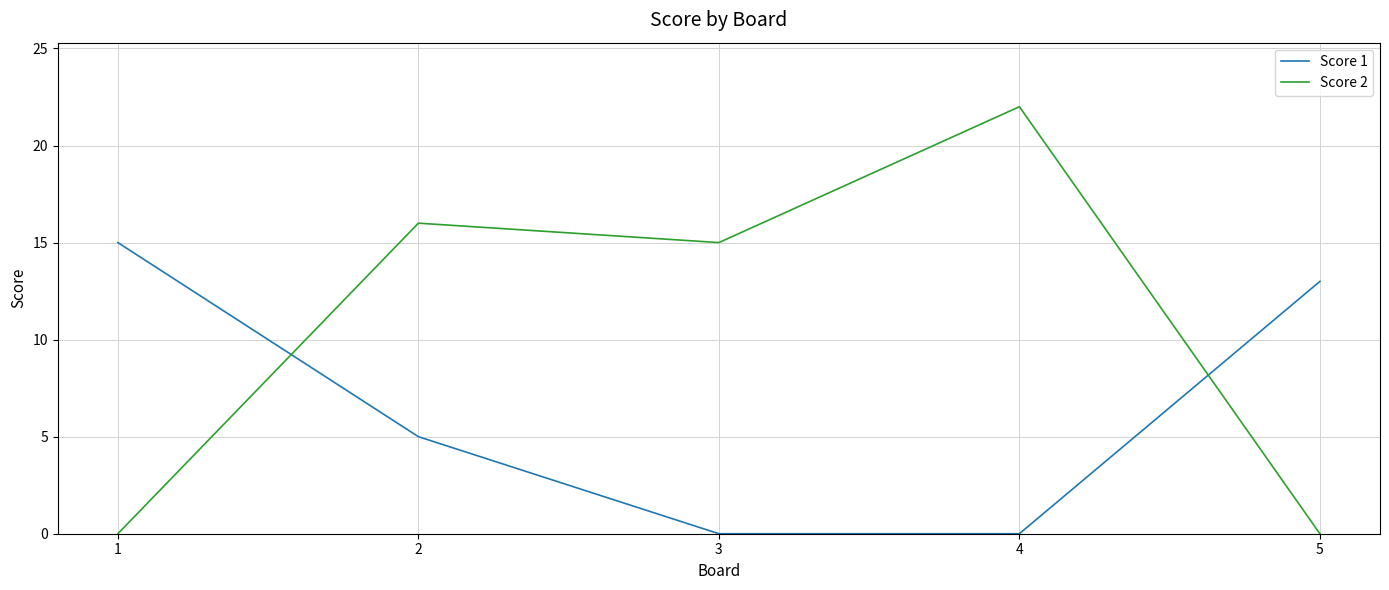

Which series has the widest spread of values?

Score 2